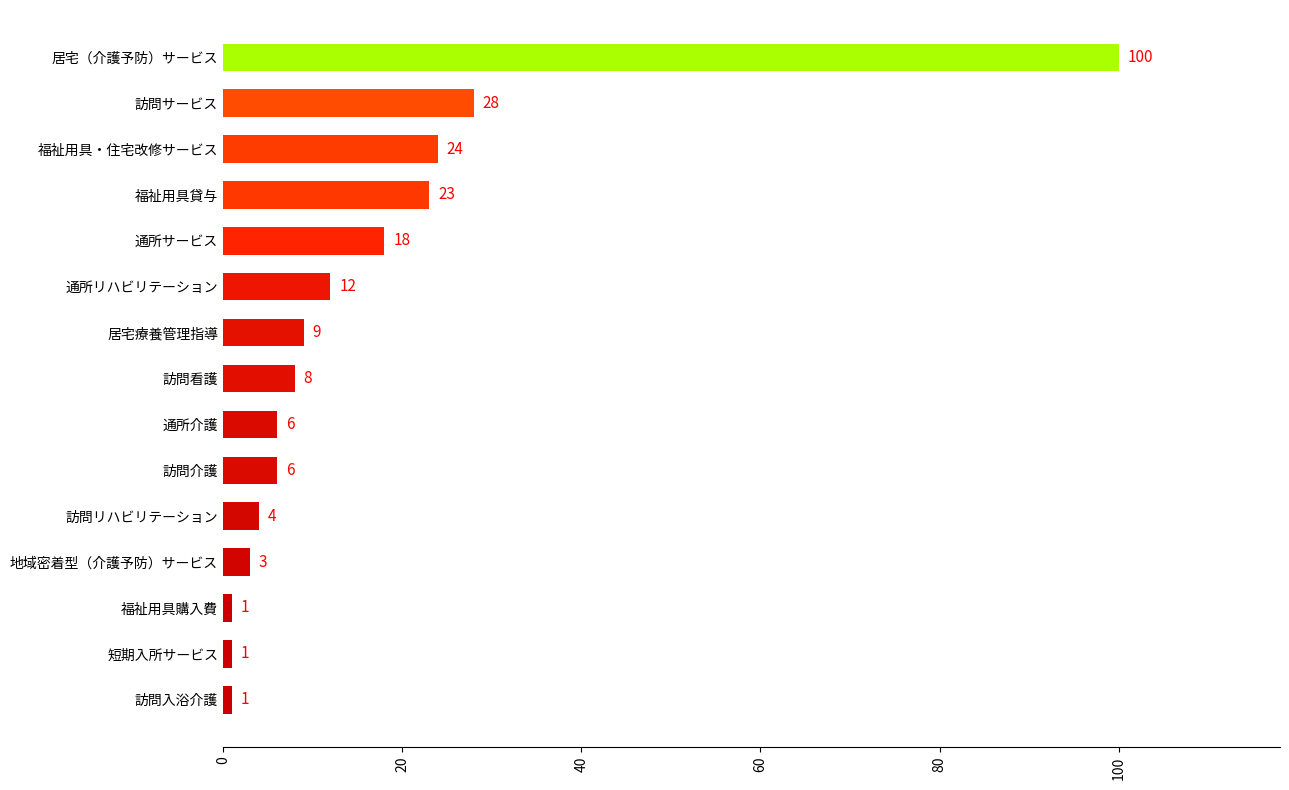

Reading bottom to top, what are all the values shown in this chart?

訪問入浴介護=1	短期入所サービス=1	福祉用具購入費=1	地域密着型（介護予防）サービス=3	訪問リハビリテーション=4	訪問介護=6	通所介護=6	訪問看護=8	居宅療養管理指導=9	通所リハビリテーション=12	通所サービス=18	福祉用具貸与=23	福祉用具・住宅改修サービス=24	訪問サービス=28	居宅（介護予防）サービス=100